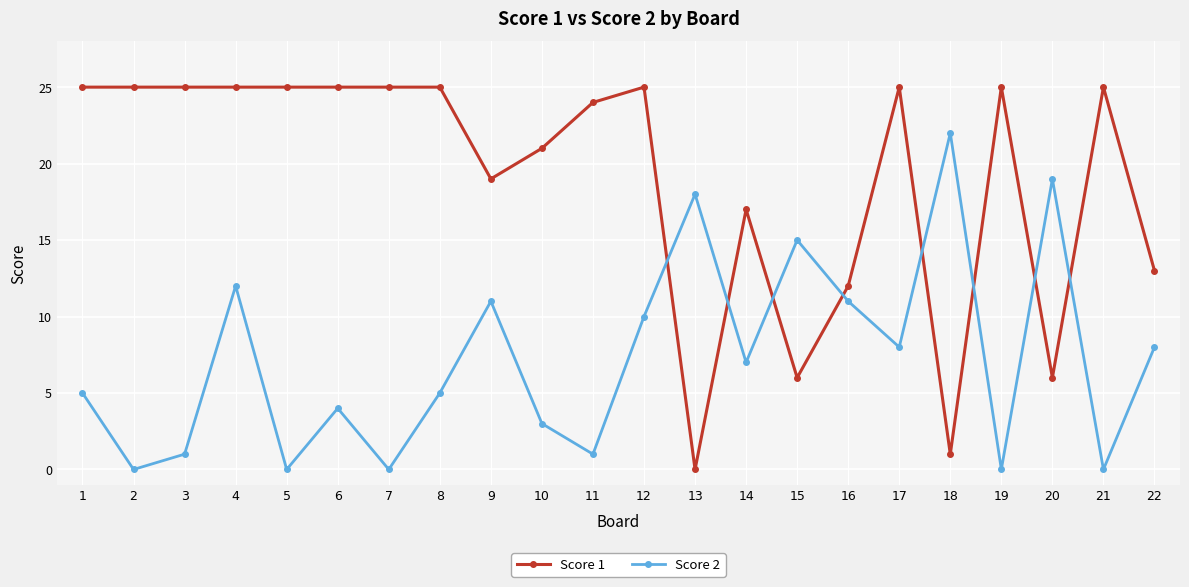

True or false: Score 2 has a value of 0 at 5.

True